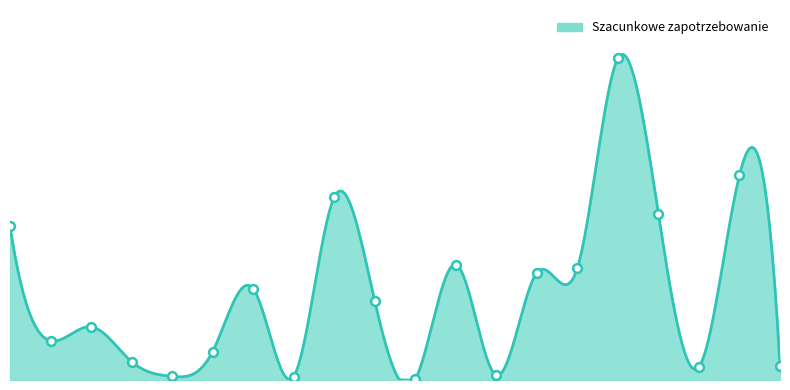

What is the ratio of the value at 16 to the value at 18?

24.6